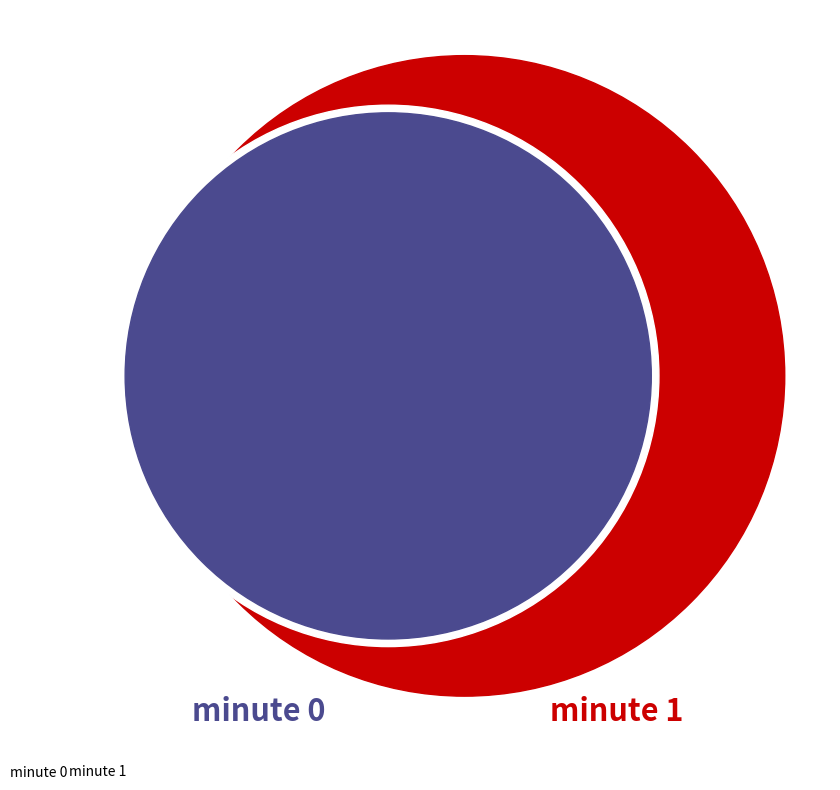

Does minute 1 represent more than half of the total?

No